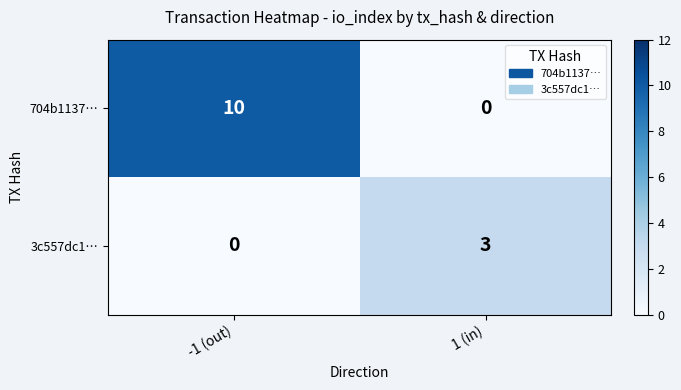

Rank the series by their average value, from highest to lowest.

704b1137…, 3c557dc1…